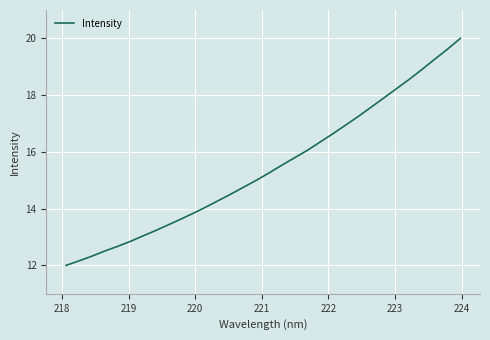

Reading left to right, list all the values displayed in this chart.

12.0	12.2	12.3	12.5	12.7	12.8	13.0	13.2	13.4	13.6	13.8	14.1	14.3	14.5	14.8	15.0	15.3	15.5	15.8	16.1	16.4	16.6	17.0	17.3	17.6	17.9	18.2	18.6	18.9	19.3	19.6	20.0